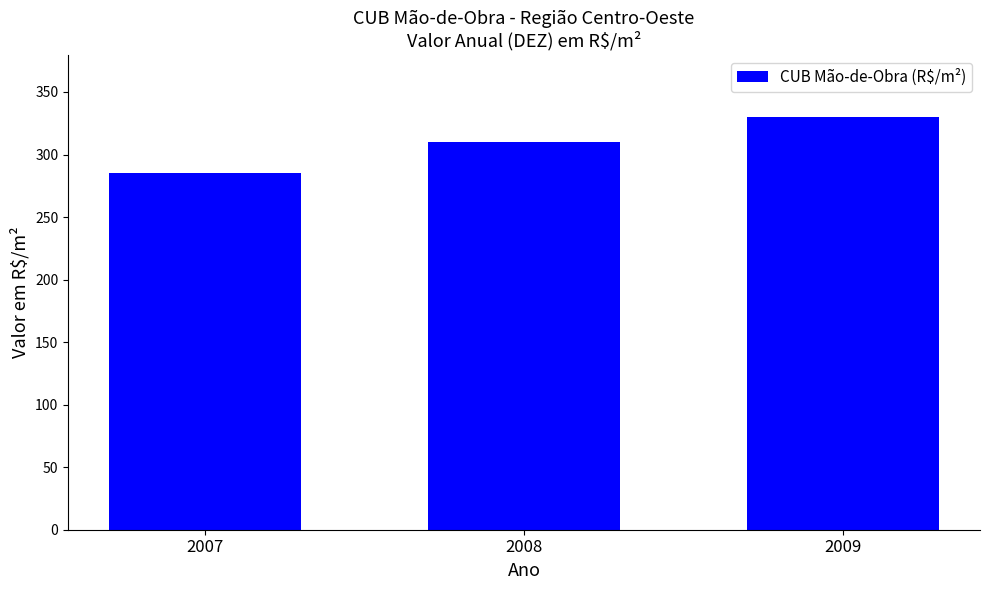

Does the chart contain stacked bars?

No